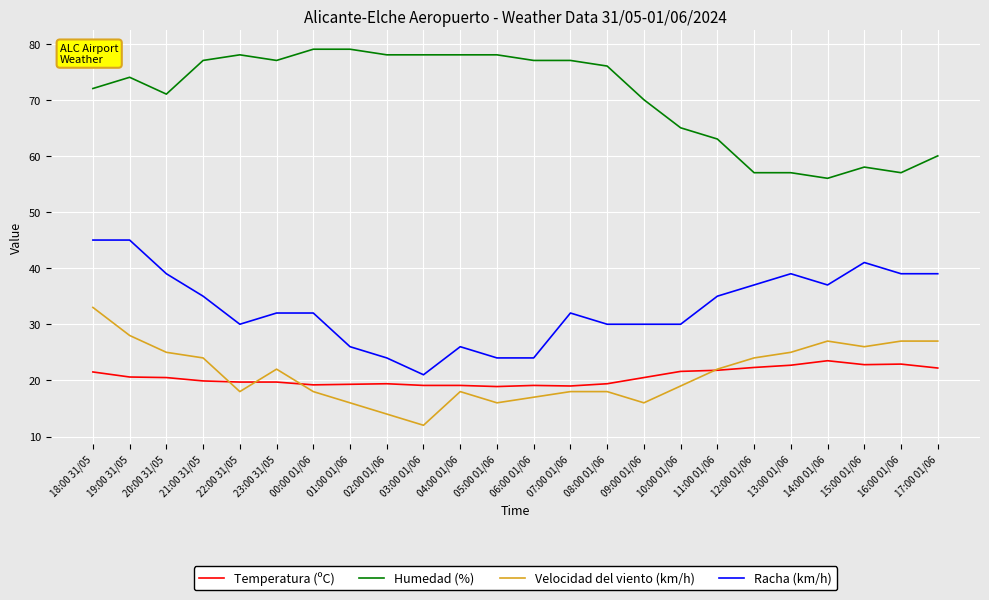

What is the total value across all series at 04:00 01/06?

141.1